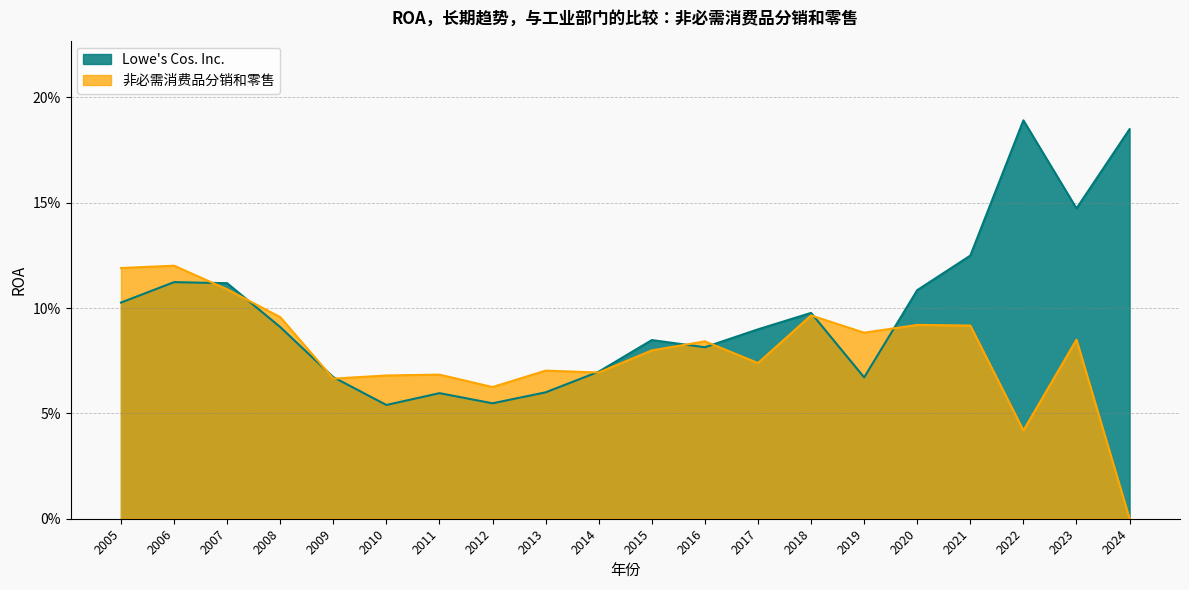

At how many categories does at least one series exceed 0?

20